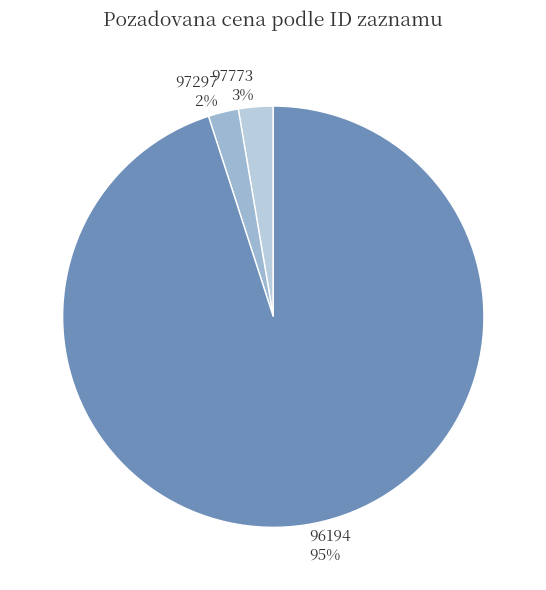

Is it true that 97773 is 3% of the pie?

True